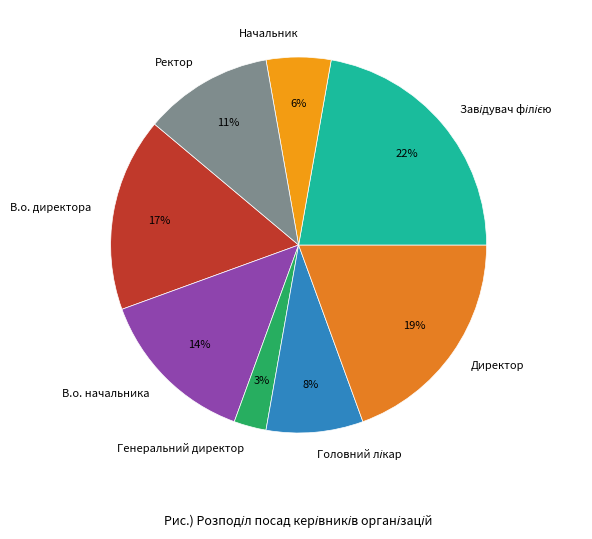

Is the sum of Ректор and Генеральний директор greater than half?

No